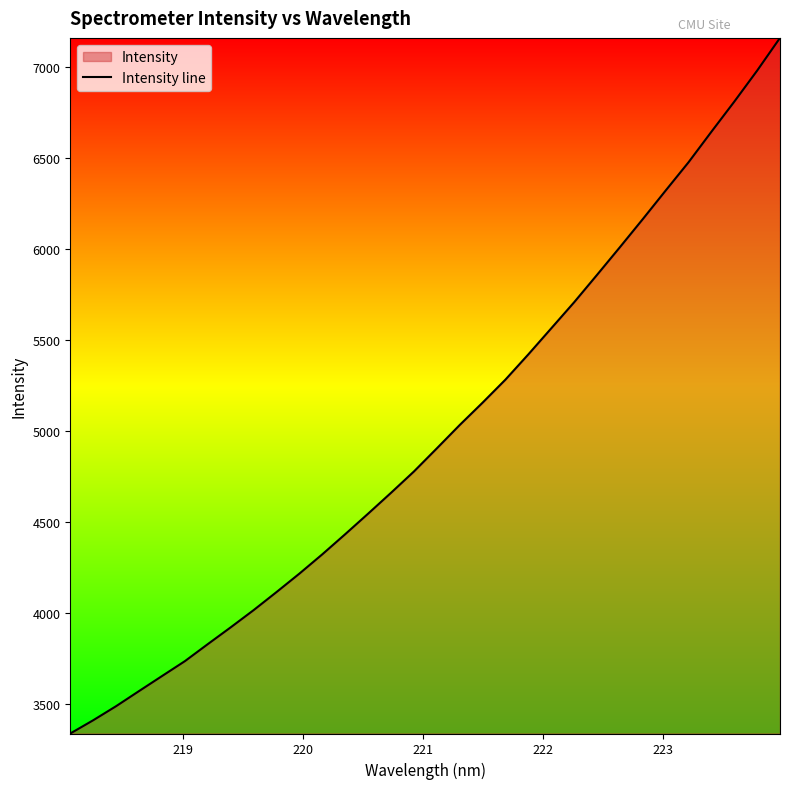

What is the minimum value shown in the chart?

3339.3